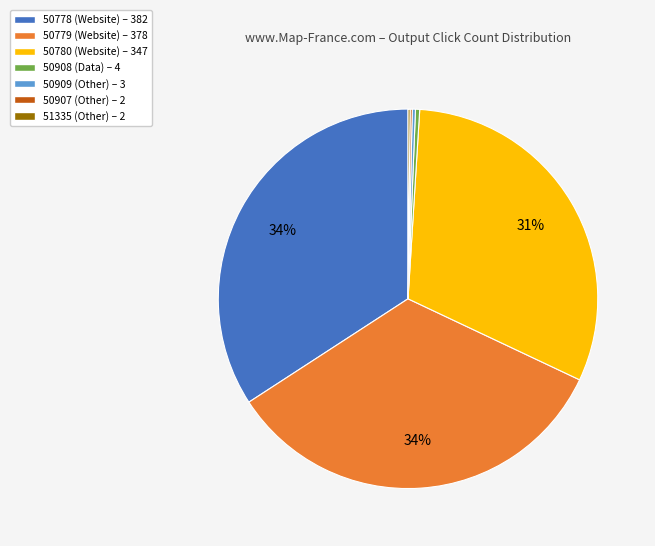

To the nearest percent, what portion does 50780 represent?

31%